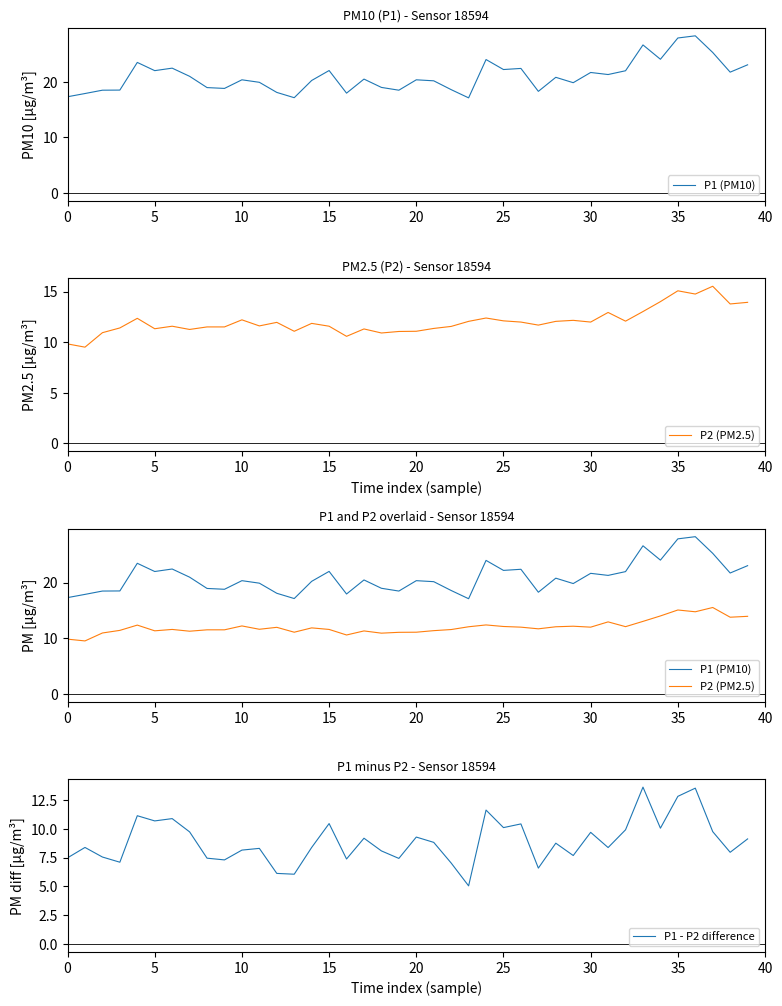

What is the minimum value for P1 - P2 difference?

5.1